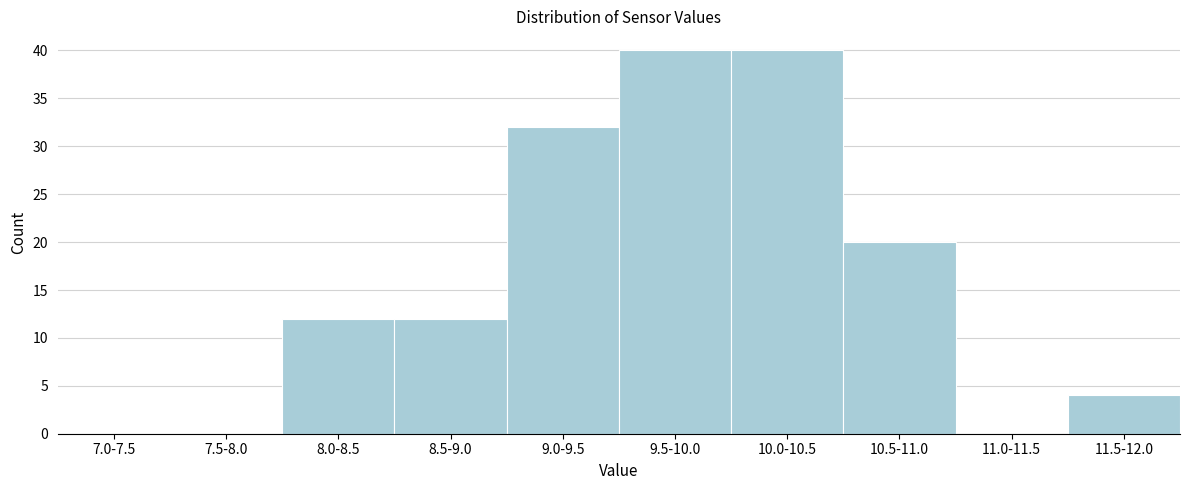

Reading left to right, what are all the values shown in this chart?

7.0-7.5=0	7.5-8.0=0	8.0-8.5=12	8.5-9.0=12	9.0-9.5=32	9.5-10.0=40	10.0-10.5=40	10.5-11.0=20	11.0-11.5=0	11.5-12.0=4